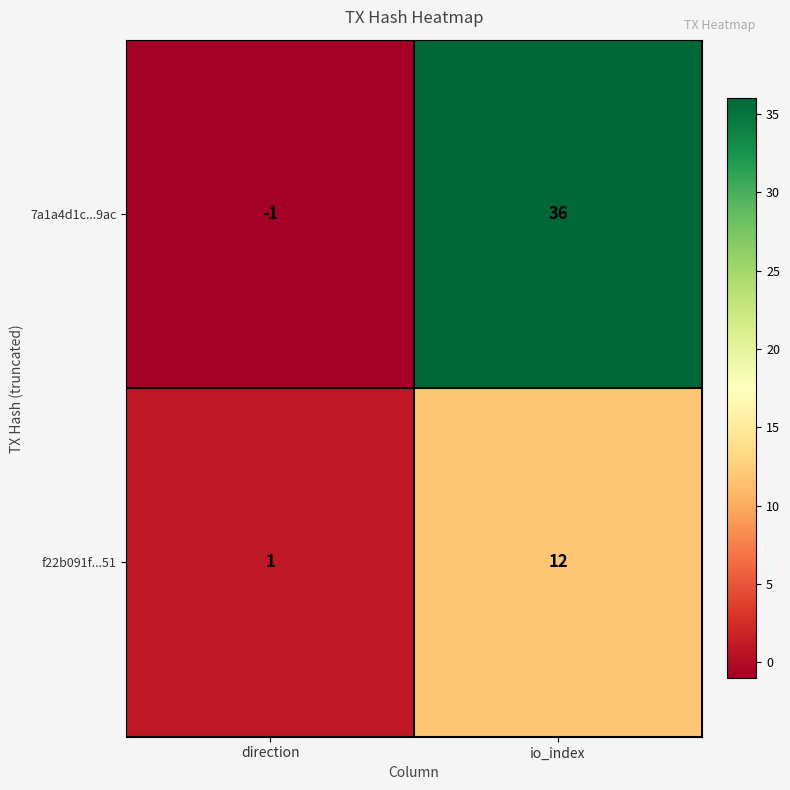

What is the difference between the maximum and minimum values in the f22b091f...51 series?

11